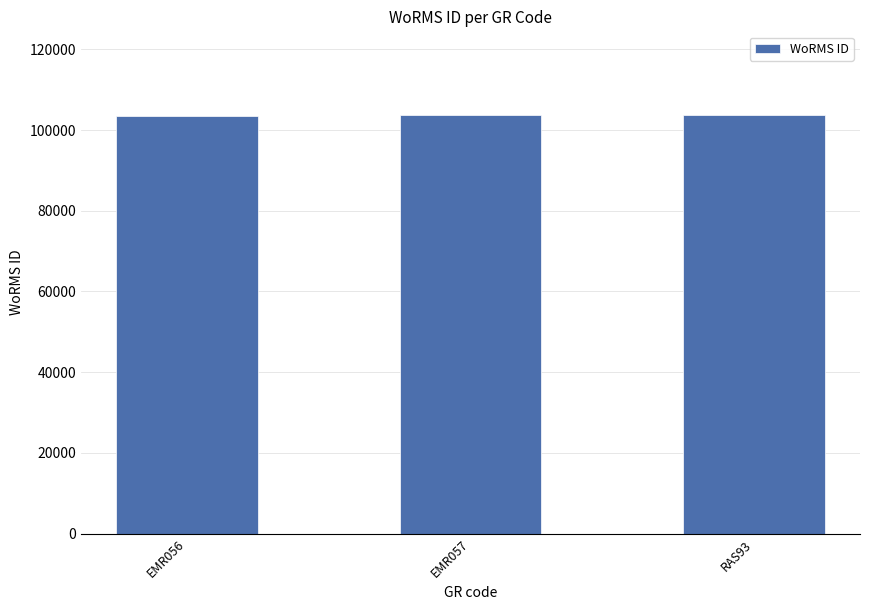

The chart shows a value of 103710 at EMR057. True or false?

True